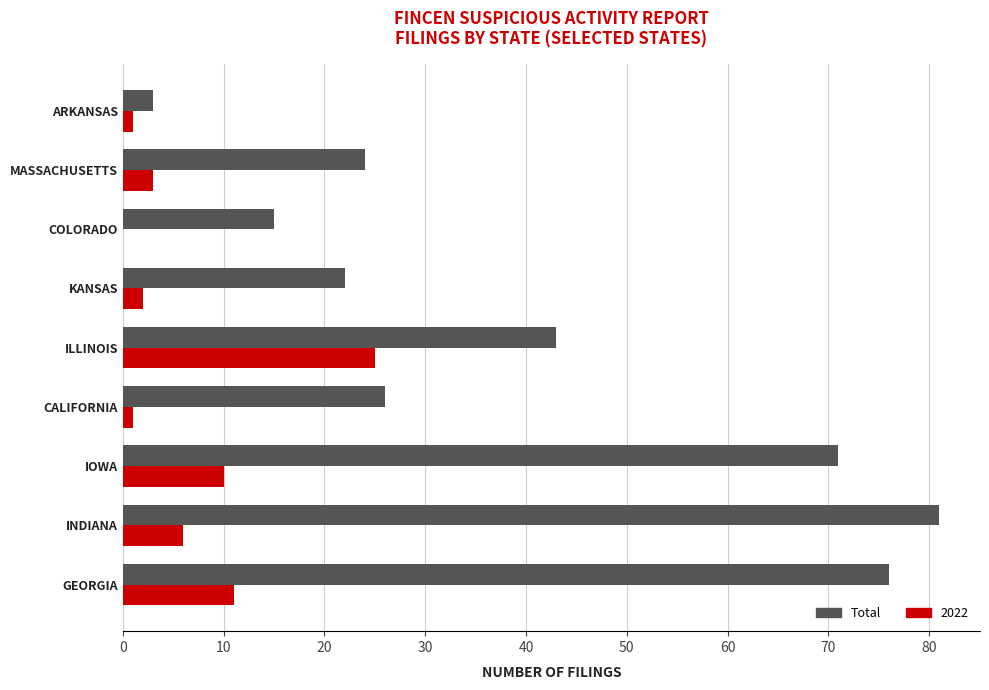

What is the approximate value of Total at ILLINOIS, to the nearest 5?

45